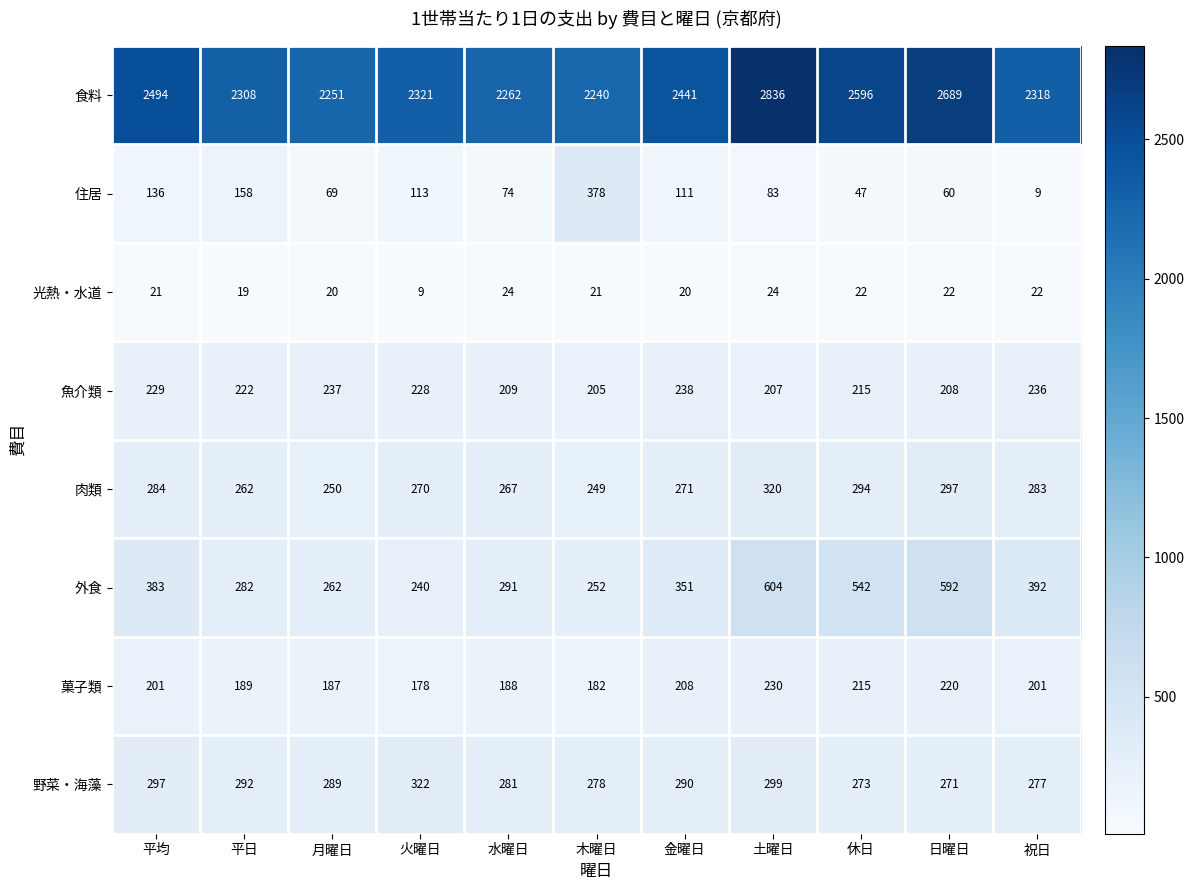

True or false: 住居 has a value of 158 at 平日.

True